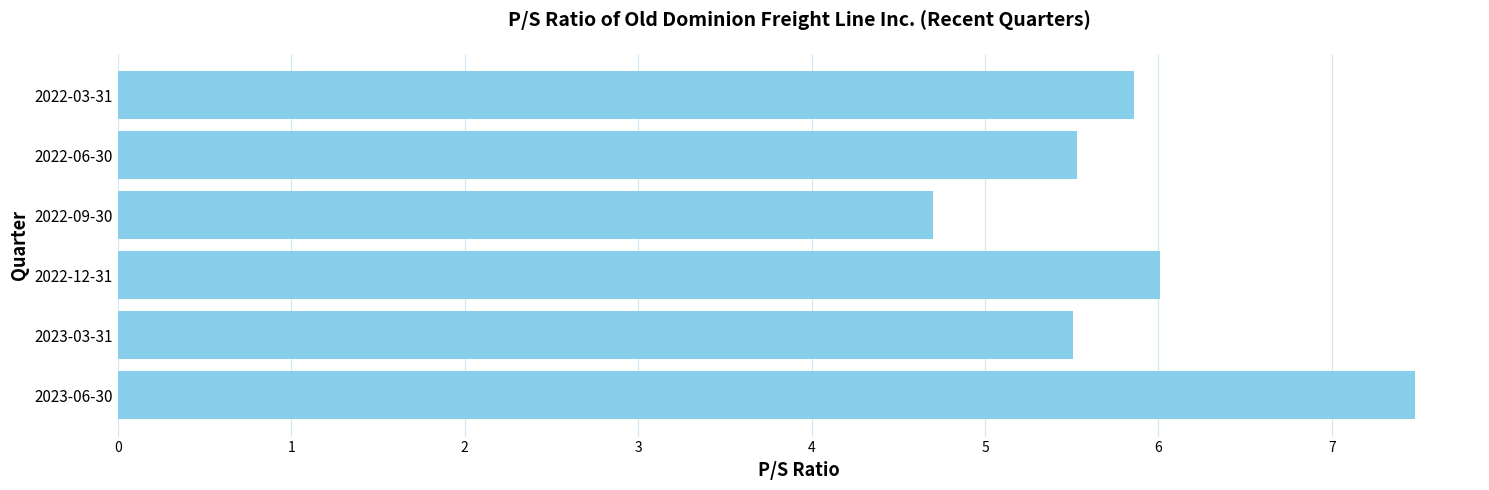

What is the change in value from 2023-03-31 to 2022-12-31?

+0.5